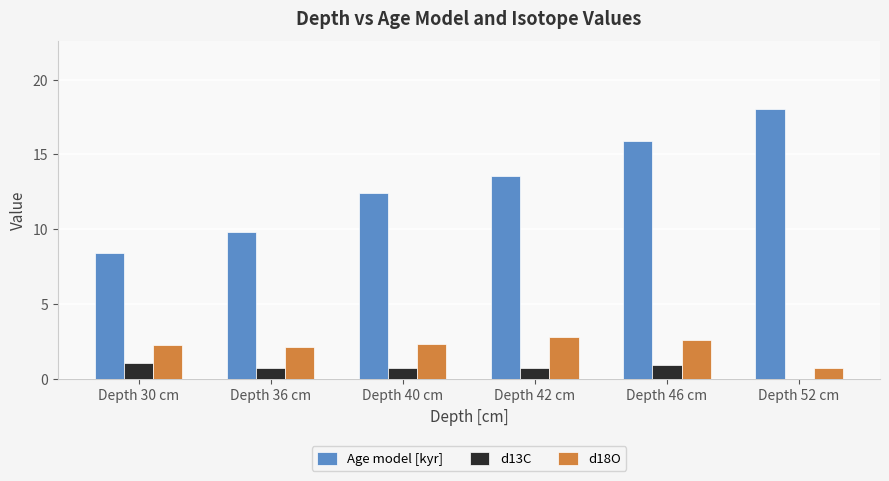

What is the sum of the d18O values at Depth 30 cm and Depth 36 cm?

4.4